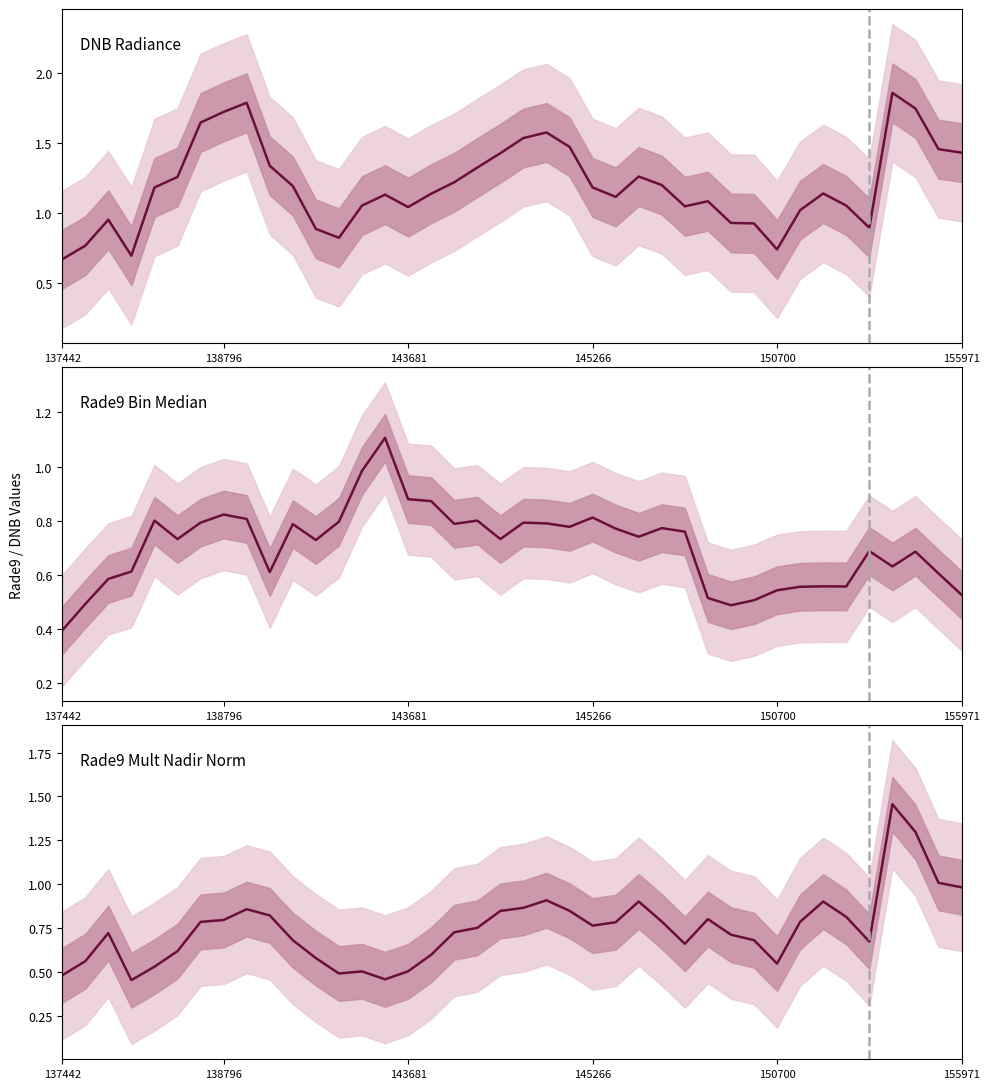

What is the label of the 40th point from the right?

137442